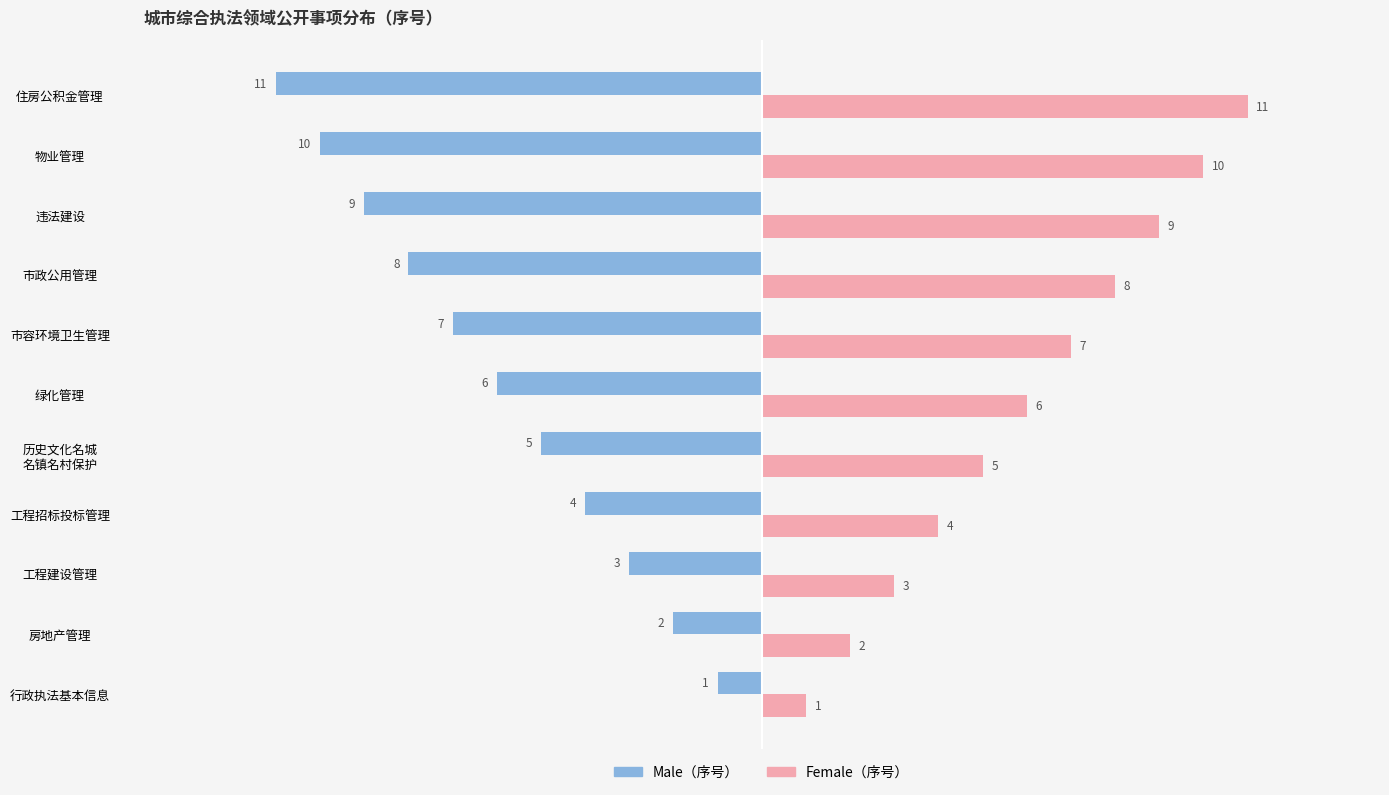

What is the smallest value displayed?

-11